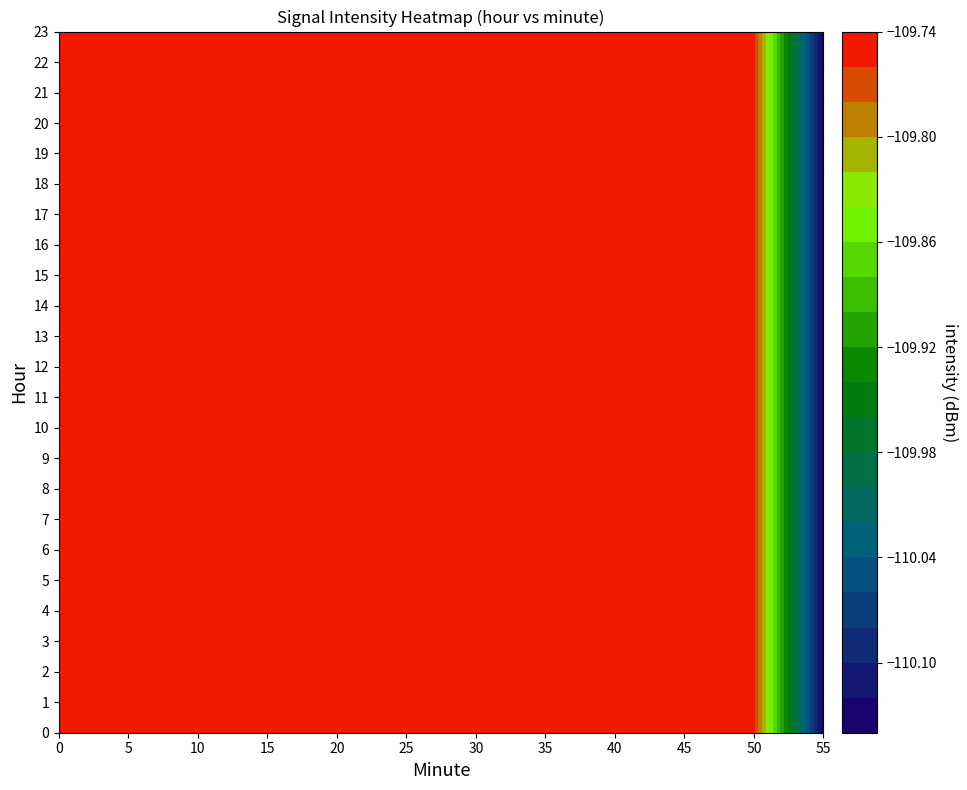

At which label does 0 reach its peak?

36